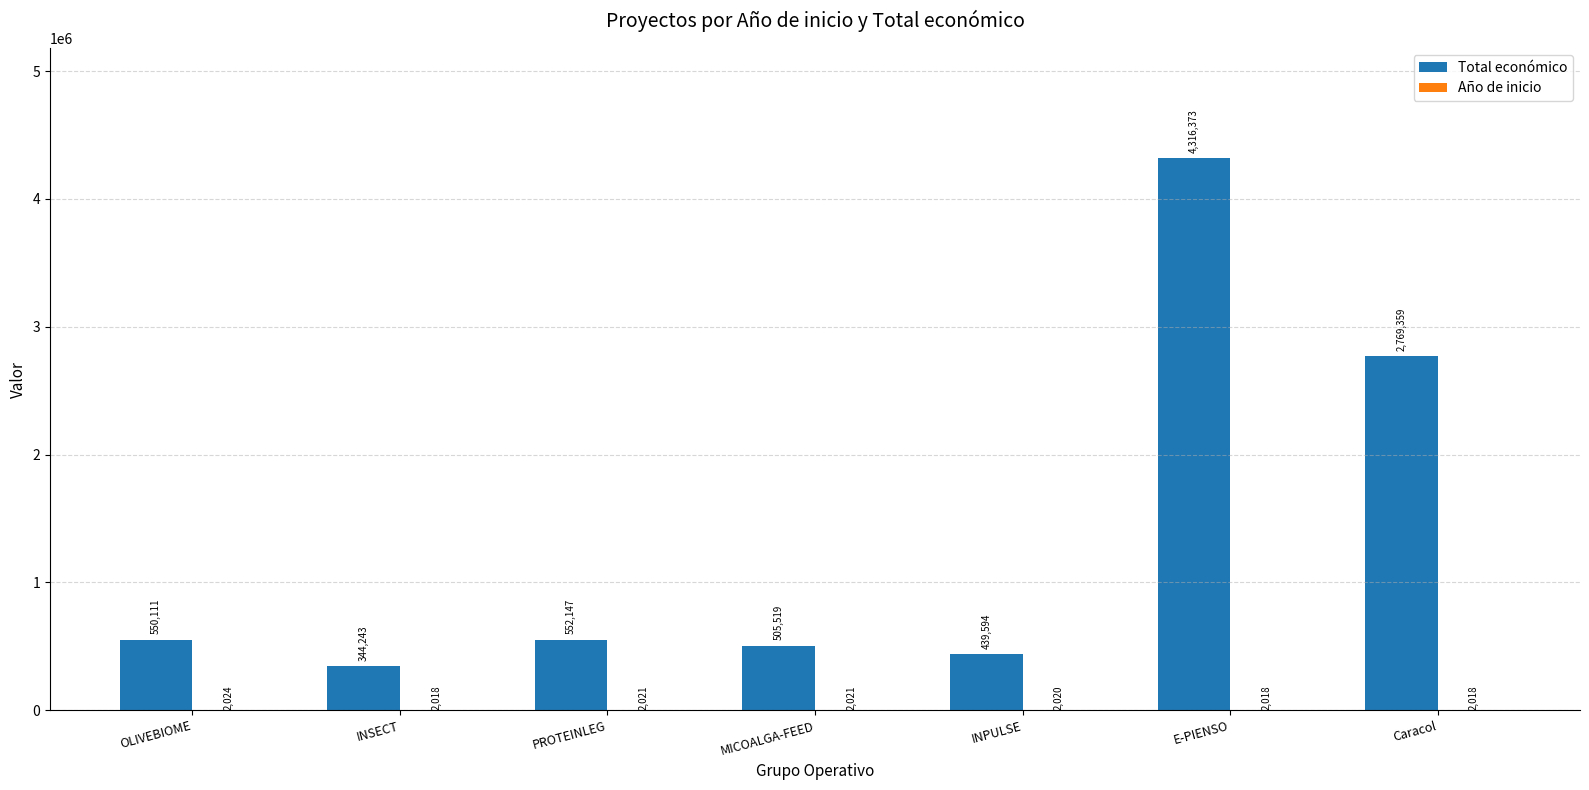

How many groups of bars are there?

7